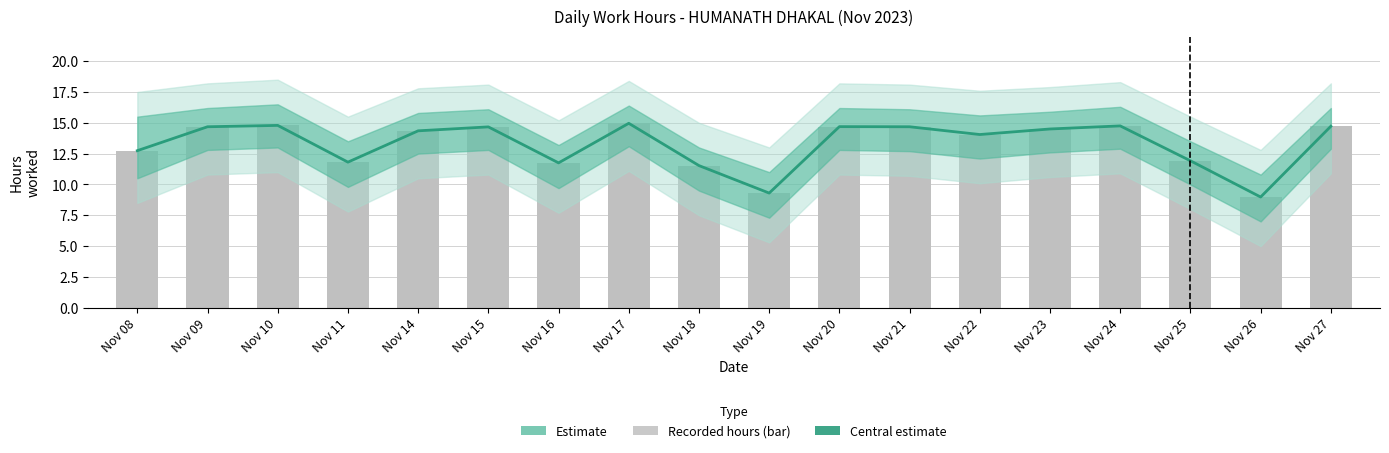

At which category is the sum across all series the highest?

Nov 17